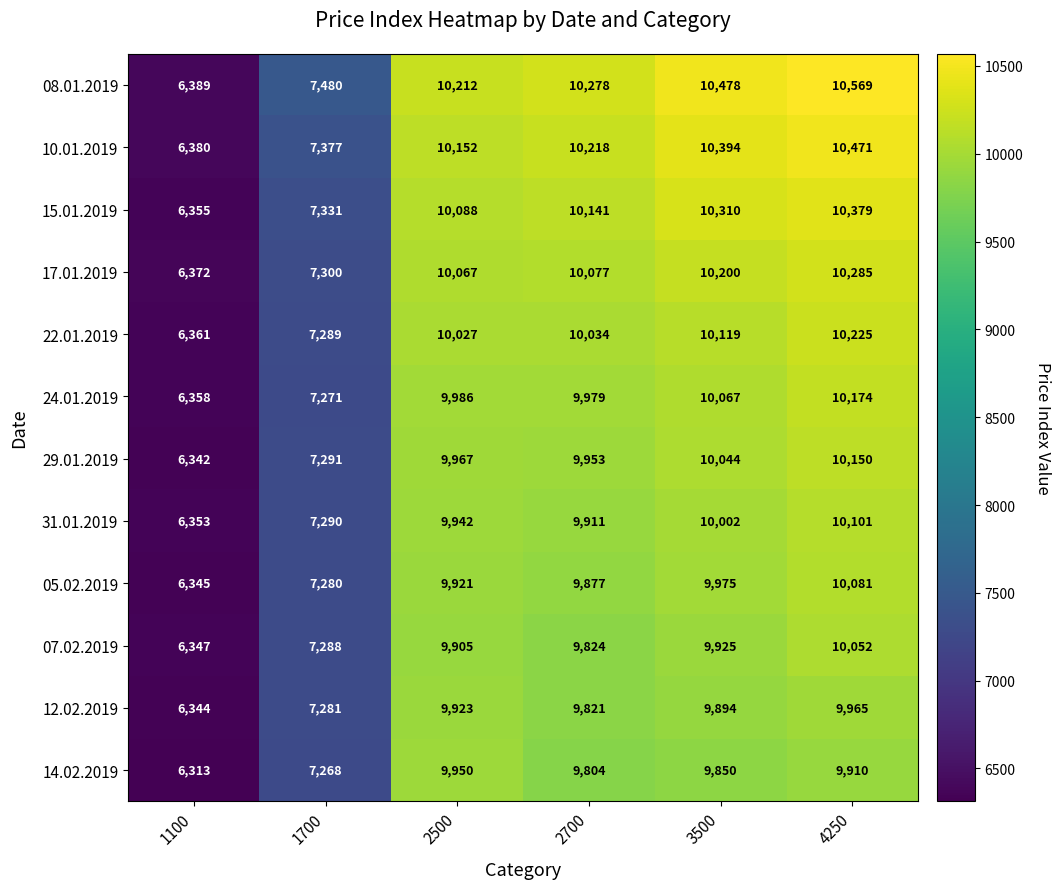

How many data points in 08.01.2019 are less than 10278?

3